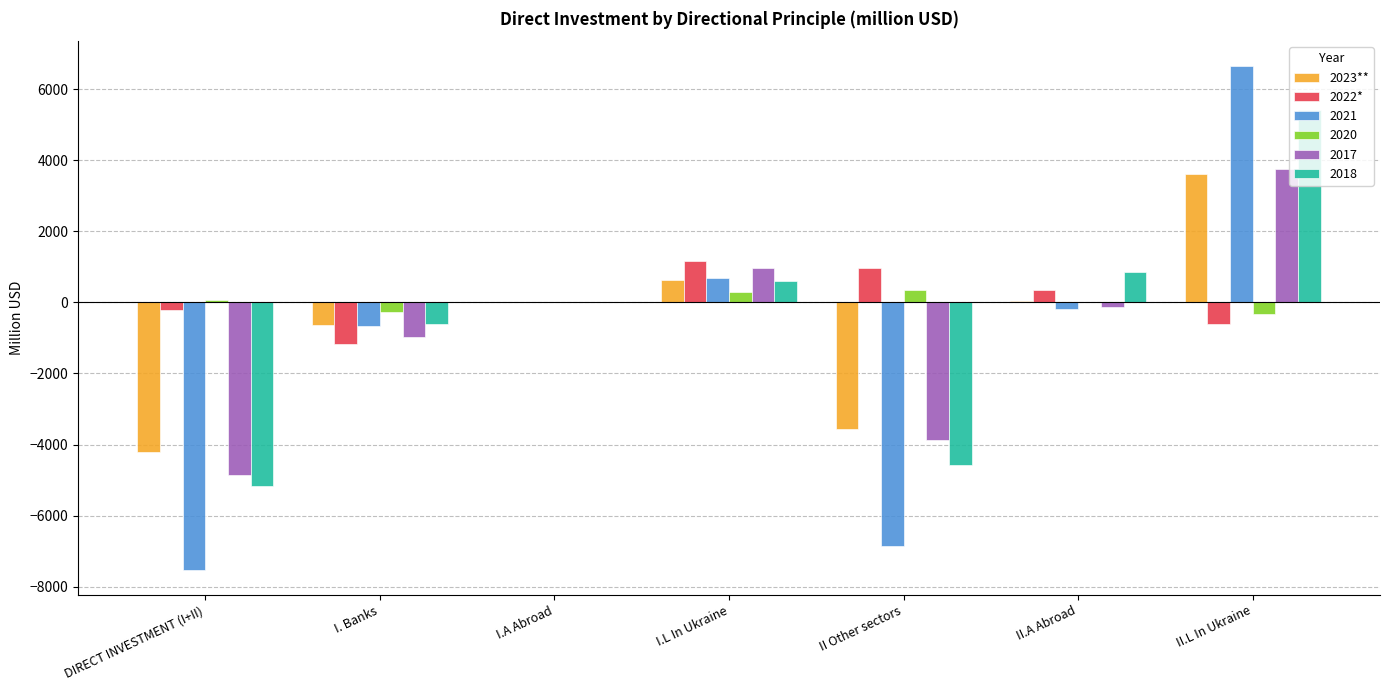

What is the sum of all 2023** values?

-4121